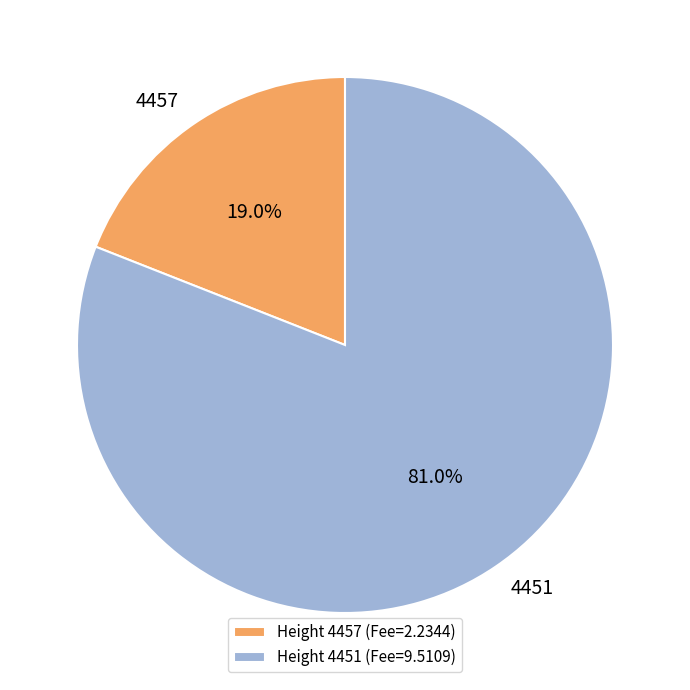

How many segments does this pie chart have?

2